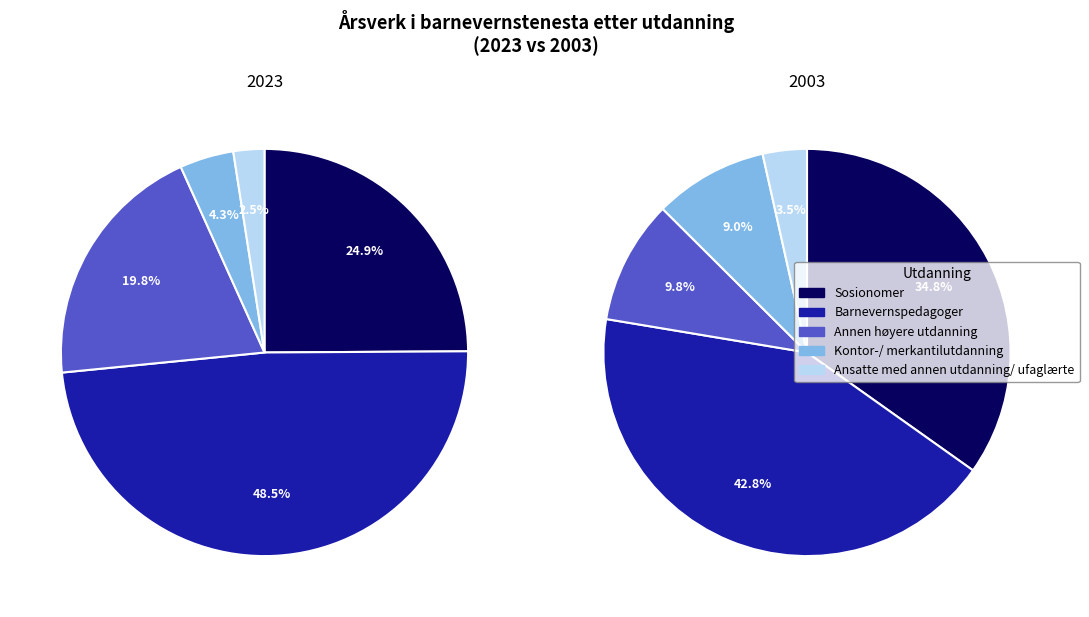

Does any single category account for the majority?

No